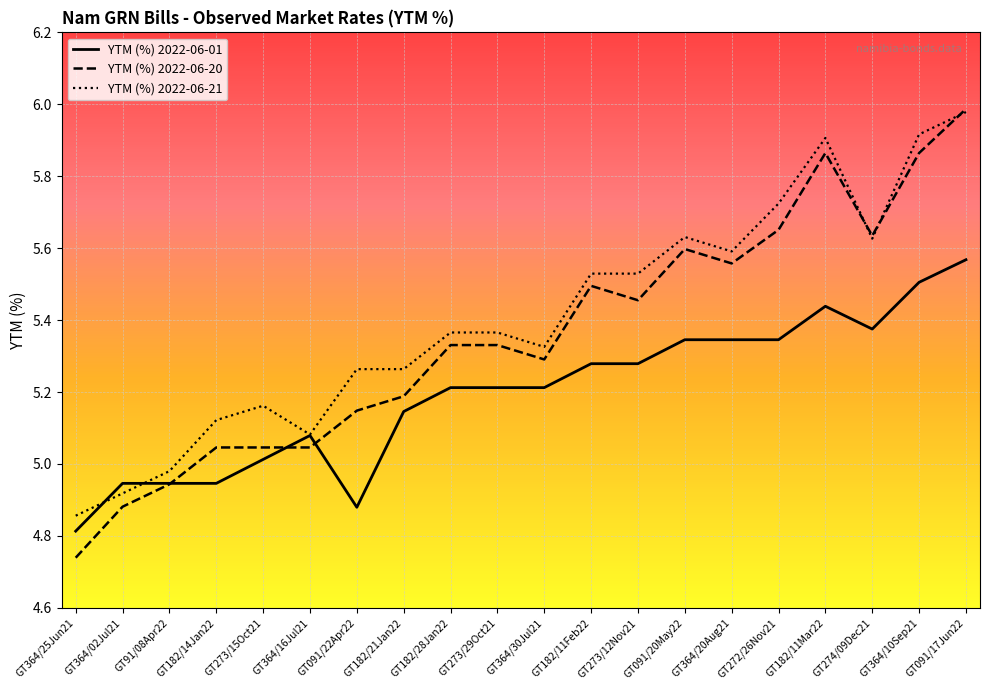

The YTM (%) 2022-06-21 series shows 3.7 at GT273/12Nov21. True or false?

False